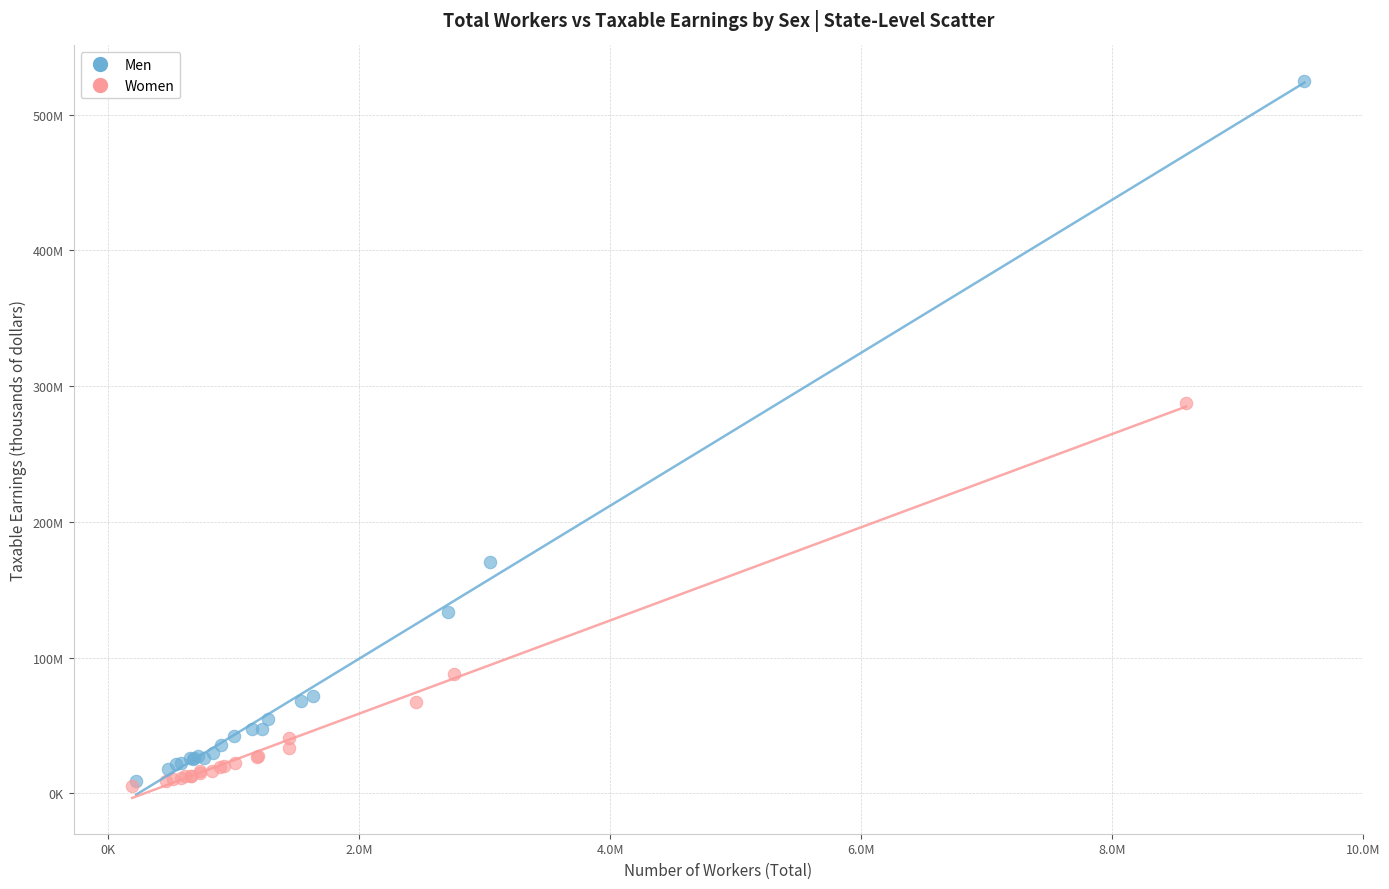

Which series has the largest Y range (max minus min)?

Men